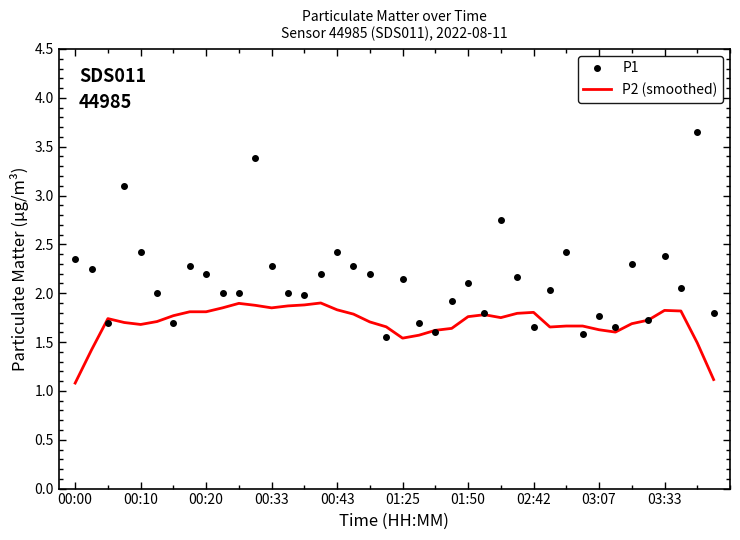

Is the value of P2 (smoothed) at 21 greater than the value of P1 at 19?

Yes